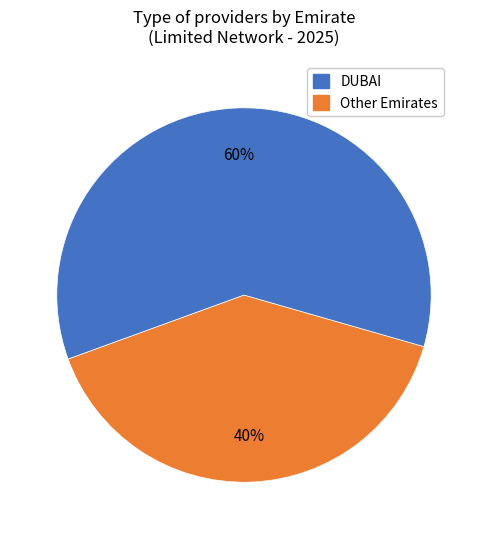

To the nearest percent, what is the average slice percentage?

50%